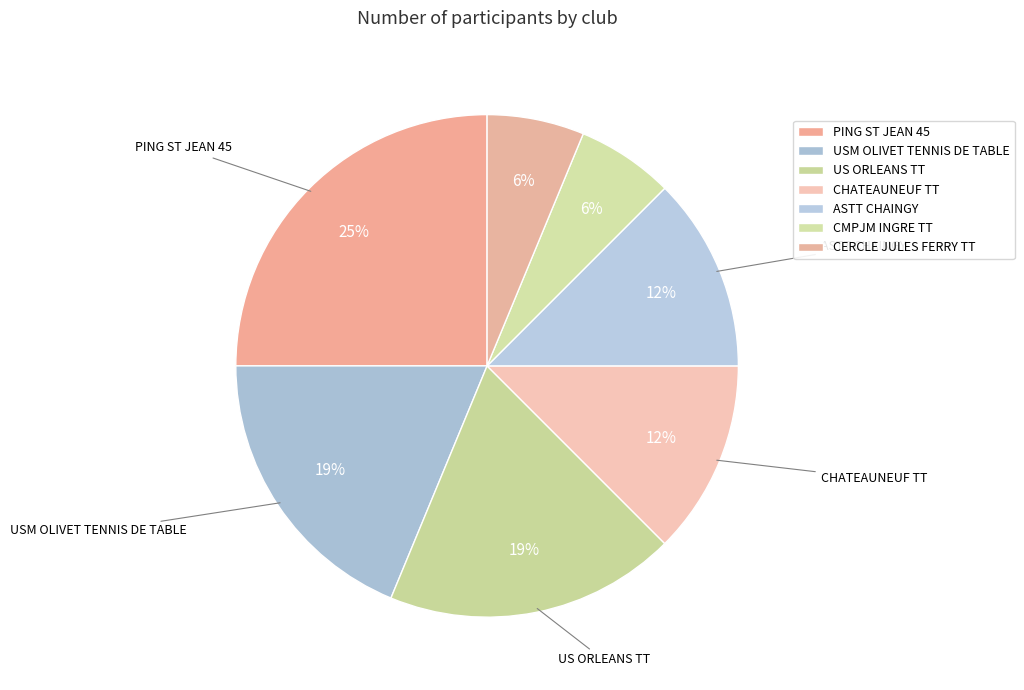

Is it true that USM OLIVET TENNIS DE TABLE is 19% of the pie?

True